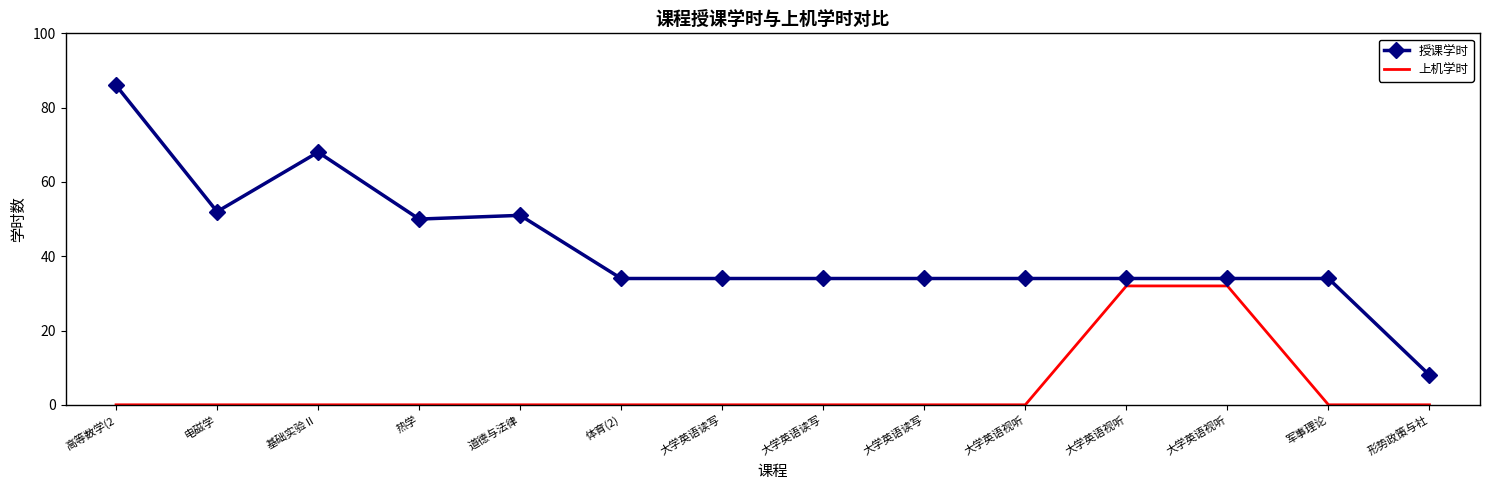

Which label corresponds to the smallest value in the chart?

高等数学(2